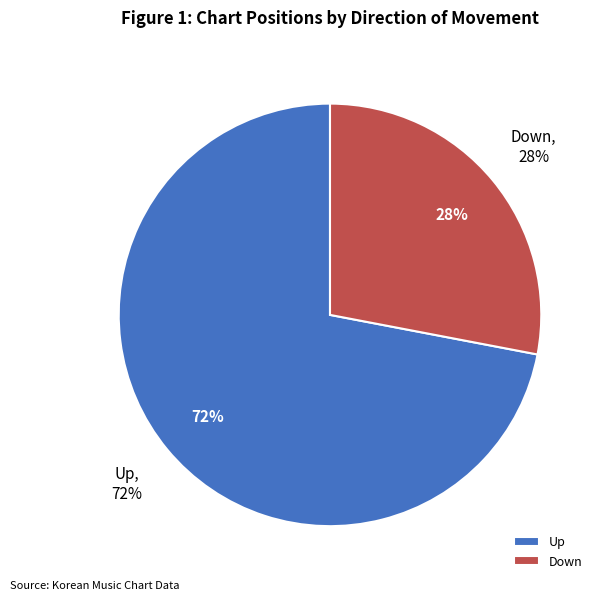

What percentage do up and down together represent?

100.0%